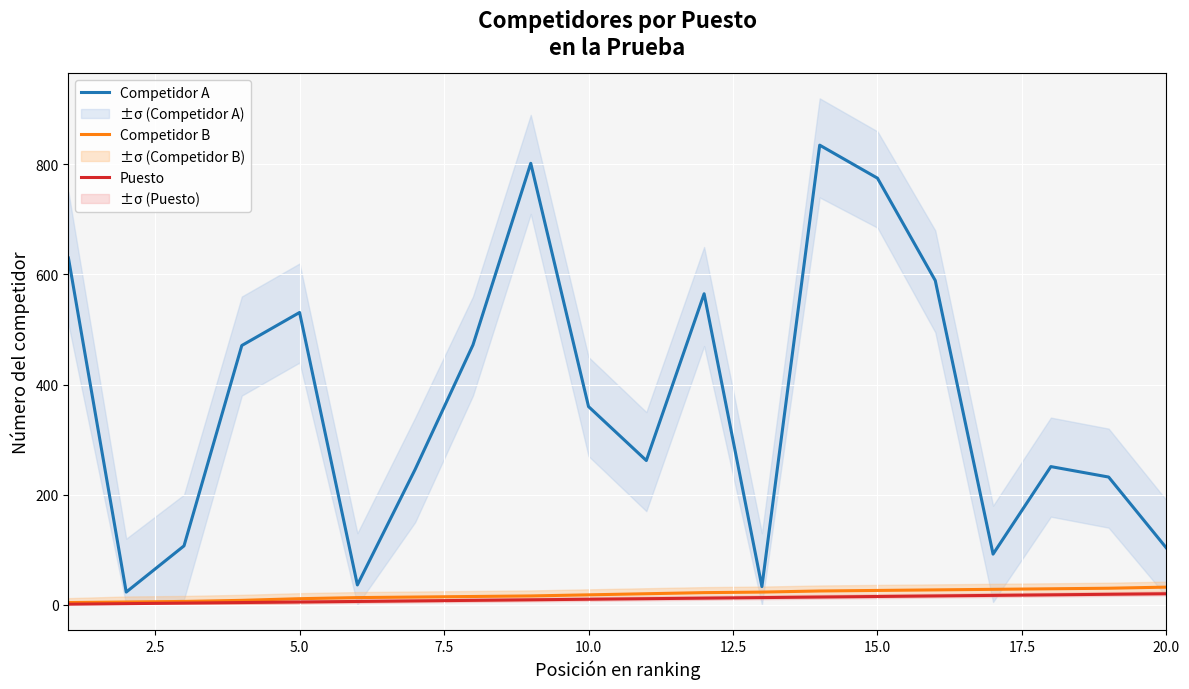

Rank the series by their maximum value, from lowest to highest.

Puesto, Competidor B, Competidor A